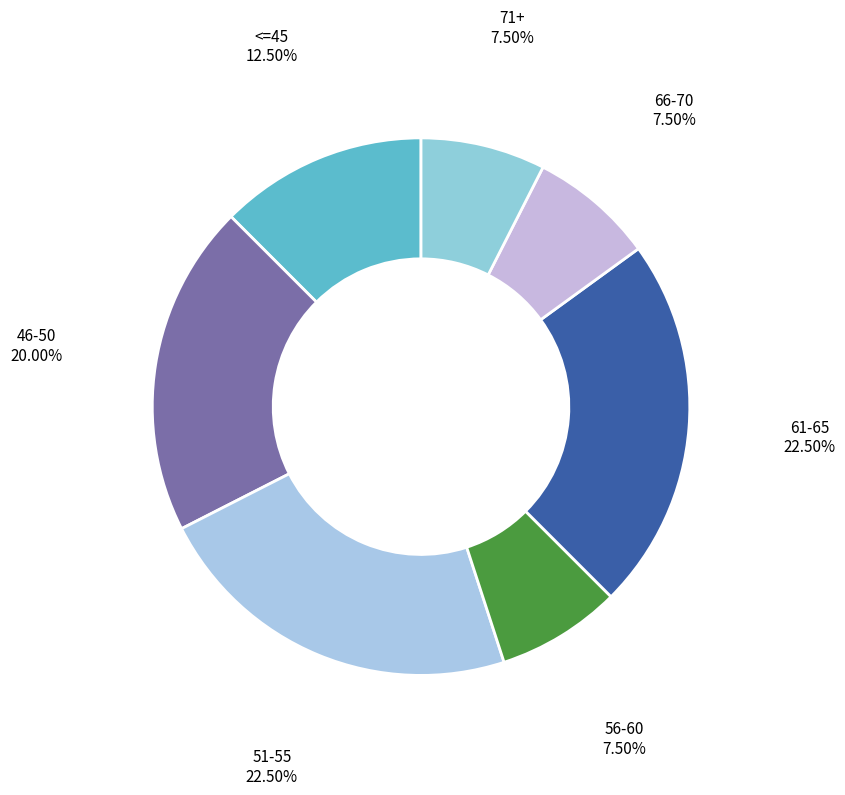

How many slices are in this pie chart?

7